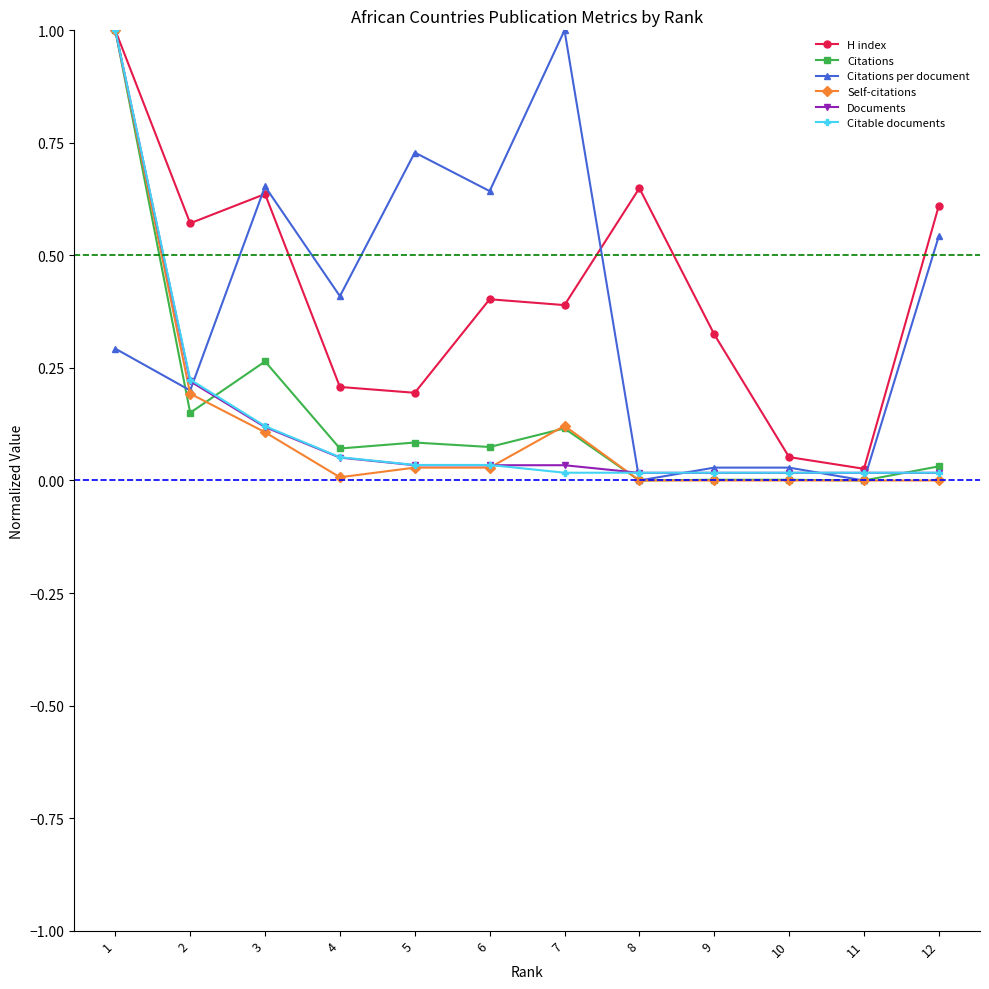

Is the value of Self-citations at 7 greater than the value of H index at 4?

No